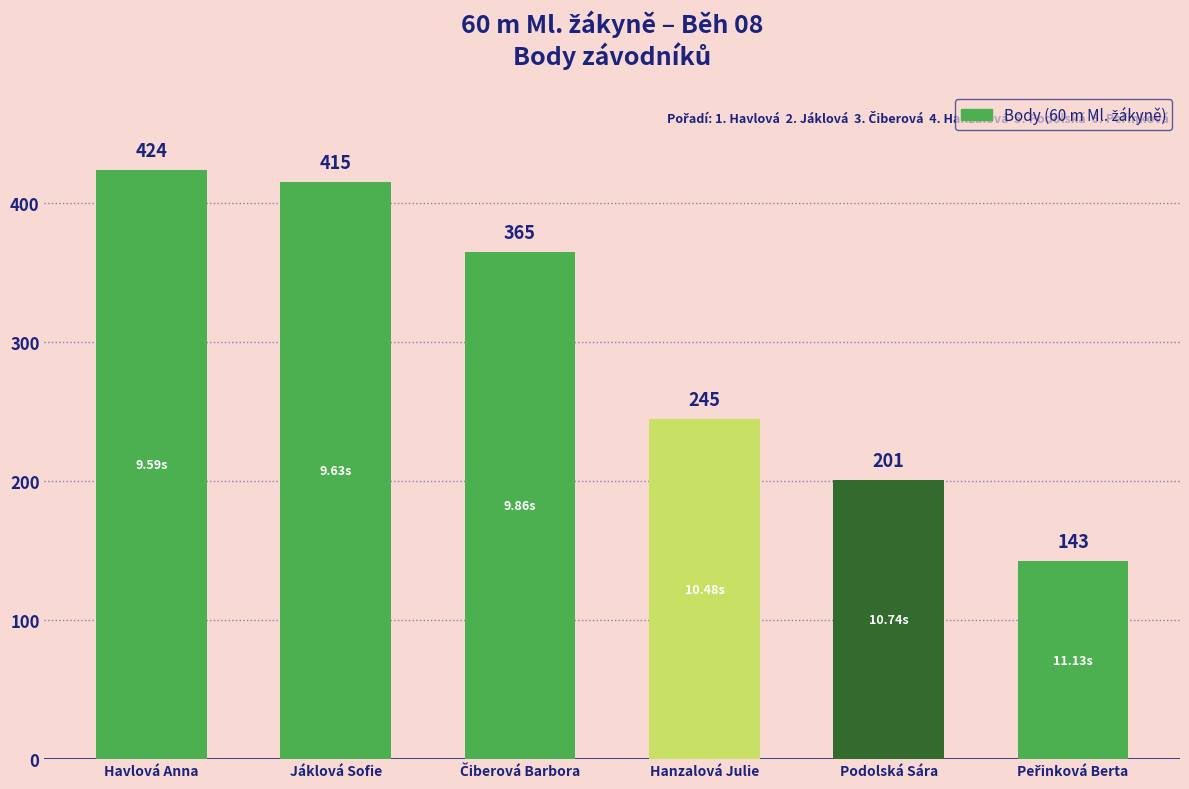

What is the average value?

299